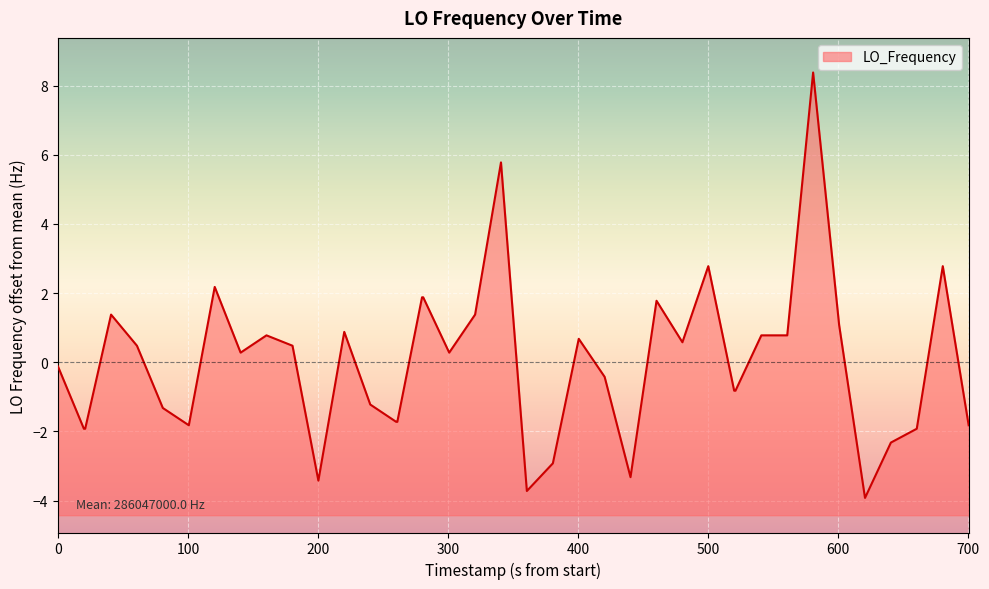

What is the greatest value displayed?

8.4